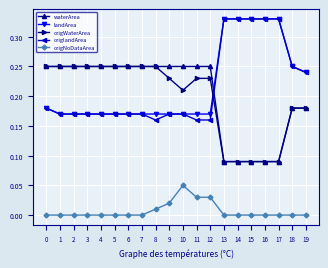

True or false: landArea and origNoDataArea cross at least once.

False